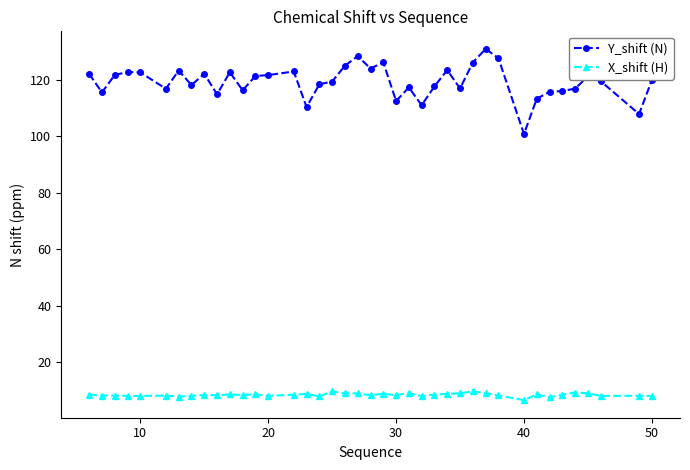

List the series in order of their overall mean, lowest first.

X_shift (H), Y_shift (N)